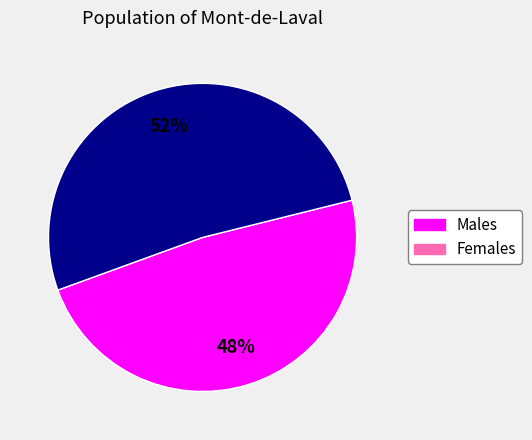

To the nearest percent, what is the average slice percentage?

50%